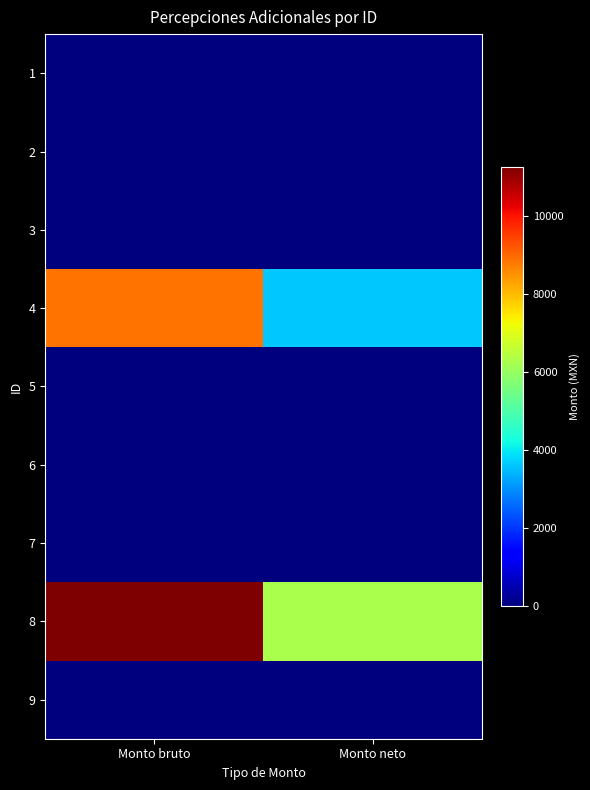

At which category is the sum across all series the highest?

Monto bruto